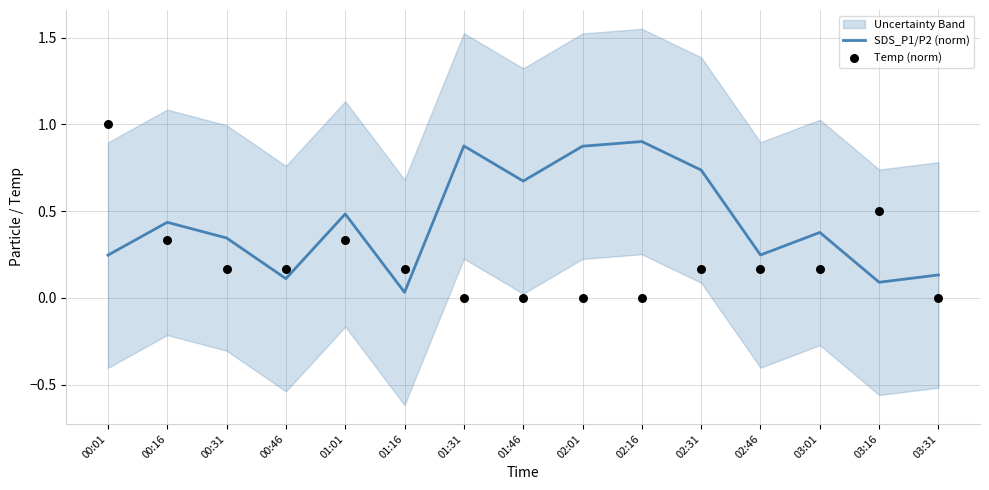

Which series has the widest spread of Y values?

Temp (norm)